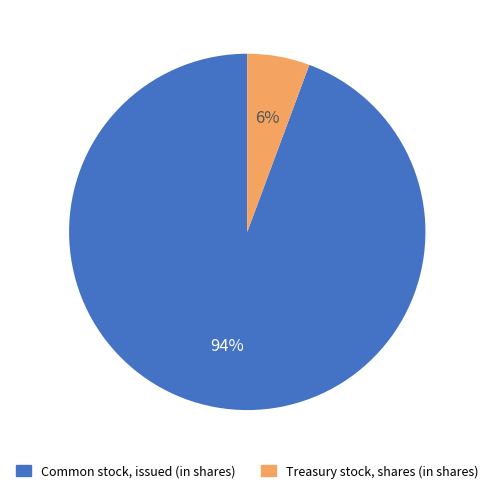

What percentage is the Treasury stock, shares (in shares) slice, to the nearest percent?

6%